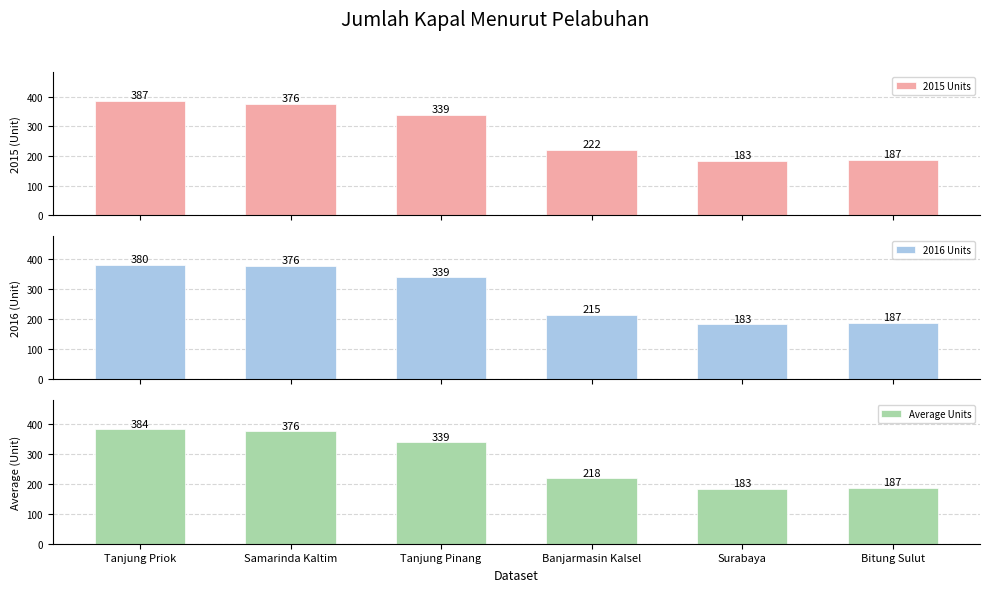

Is the value of 2015 Units at Tanjung Pinang greater than the value of 2016 Units at Samarinda Kaltim?

No